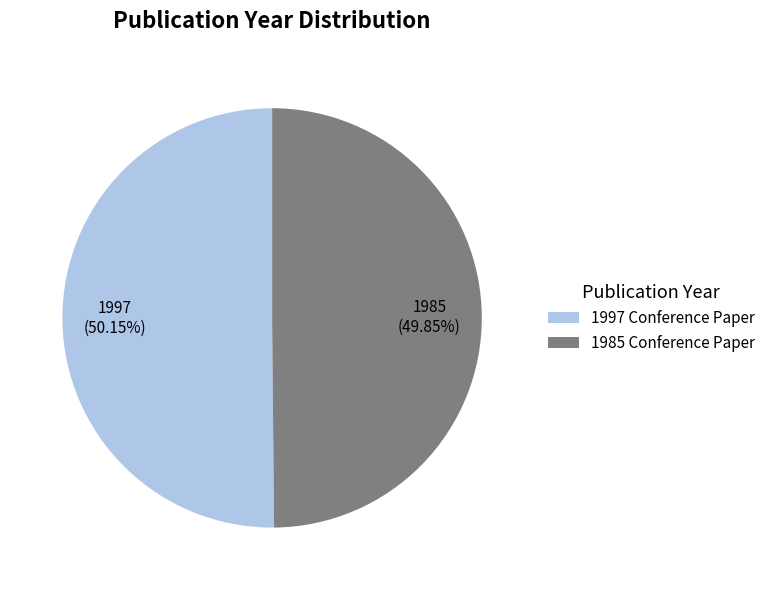

How many slices are in this pie chart?

2